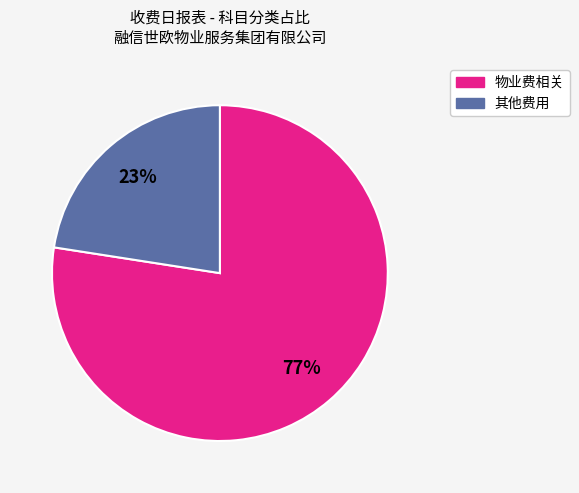

Is there any slice that represents more than half of the pie?

Yes